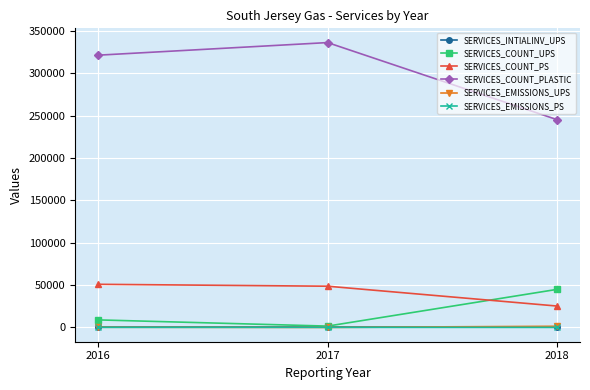

At how many categories does at least one series exceed 183914?

3